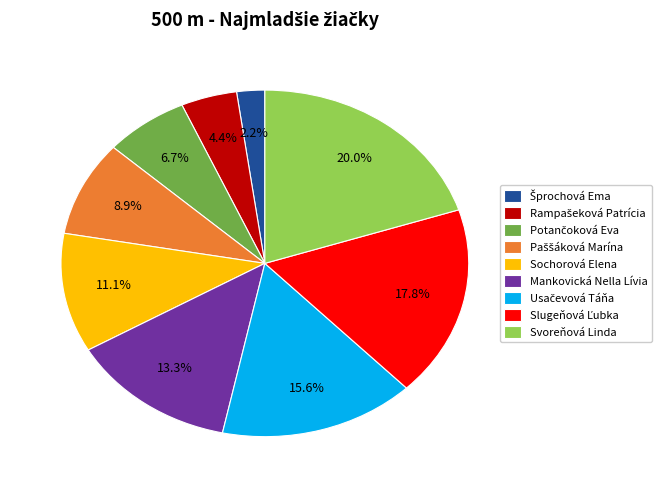

What portion of the pie excludes Mankovická Nella Lívia?

86.7%